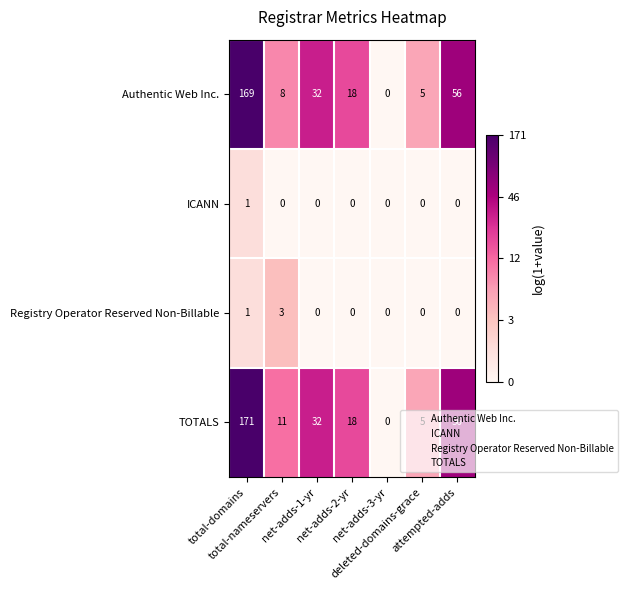

What is the average value of the TOTALS series?

42